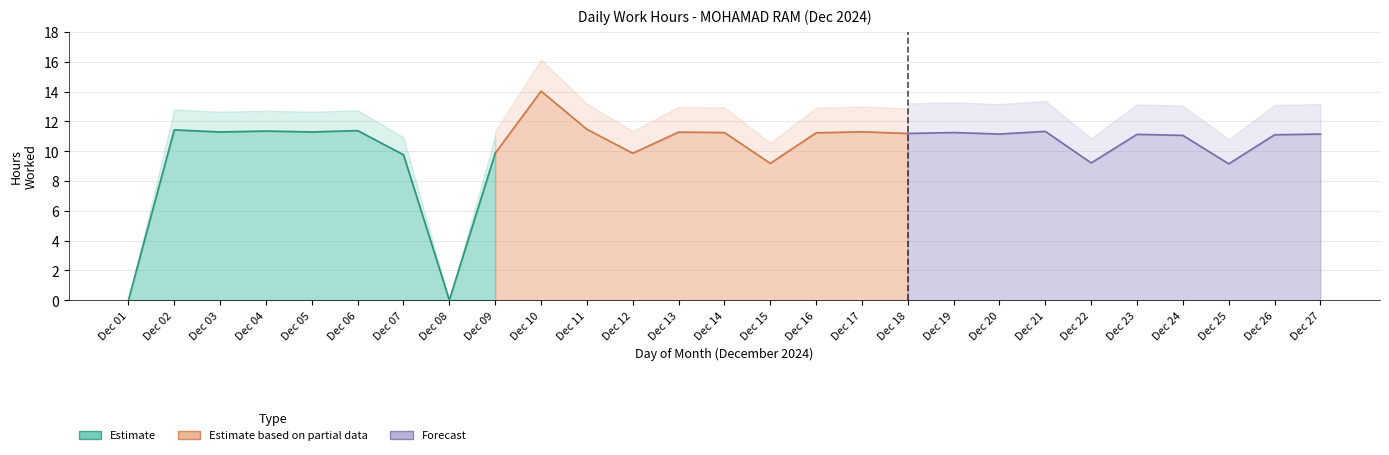

Reading left to right, extract all data points from this chart.

Low Hours: 0.0	11.4	11.3	11.3	11.3	11.4	9.8	0.0	9.9	14.0	11.5	9.9	11.3	11.2	9.2	11.2	11.3	11.2	11.2	11.2	11.3	9.2	11.1	11.1	9.2	11.1	11.2
Break Total: 0.0	0.0	0.0	0.0	0.0	0.0	0.0	0.0	0.0	0.0	0.0	0.0	0.0	0.0	0.0	0.0	0.0	0.0	0.0	0.0	0.0	0.0	0.0	0.0	0.0	0.0	0.0